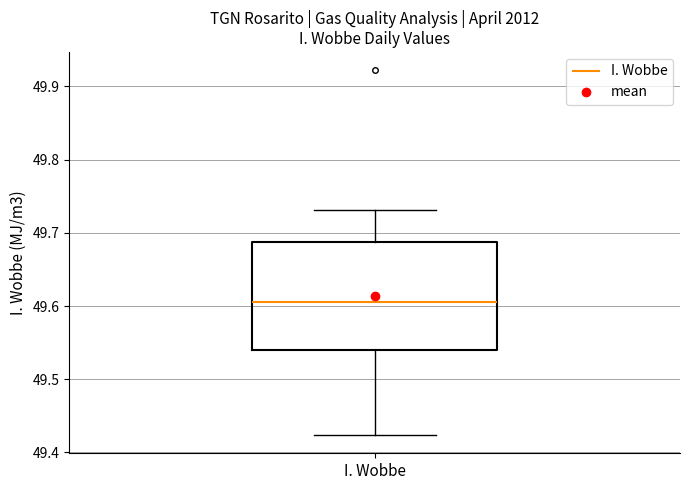

Transcribe this box plot: give where the median line is, the range the box spans, and where the two whiskers end, as read against the y-axis. The values are not printed on the chart, so give them approximately, as read against the axis.

median 49.61, box 49.54 to 49.69, whiskers 49.42 to 49.73